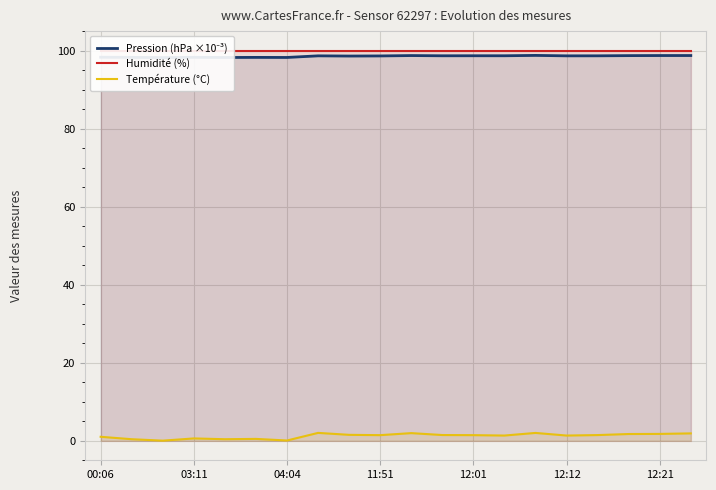

Rank the series by their maximum value, from highest to lowest.

Humidité (%), Pression (hPa ×10⁻³), Température (°C)